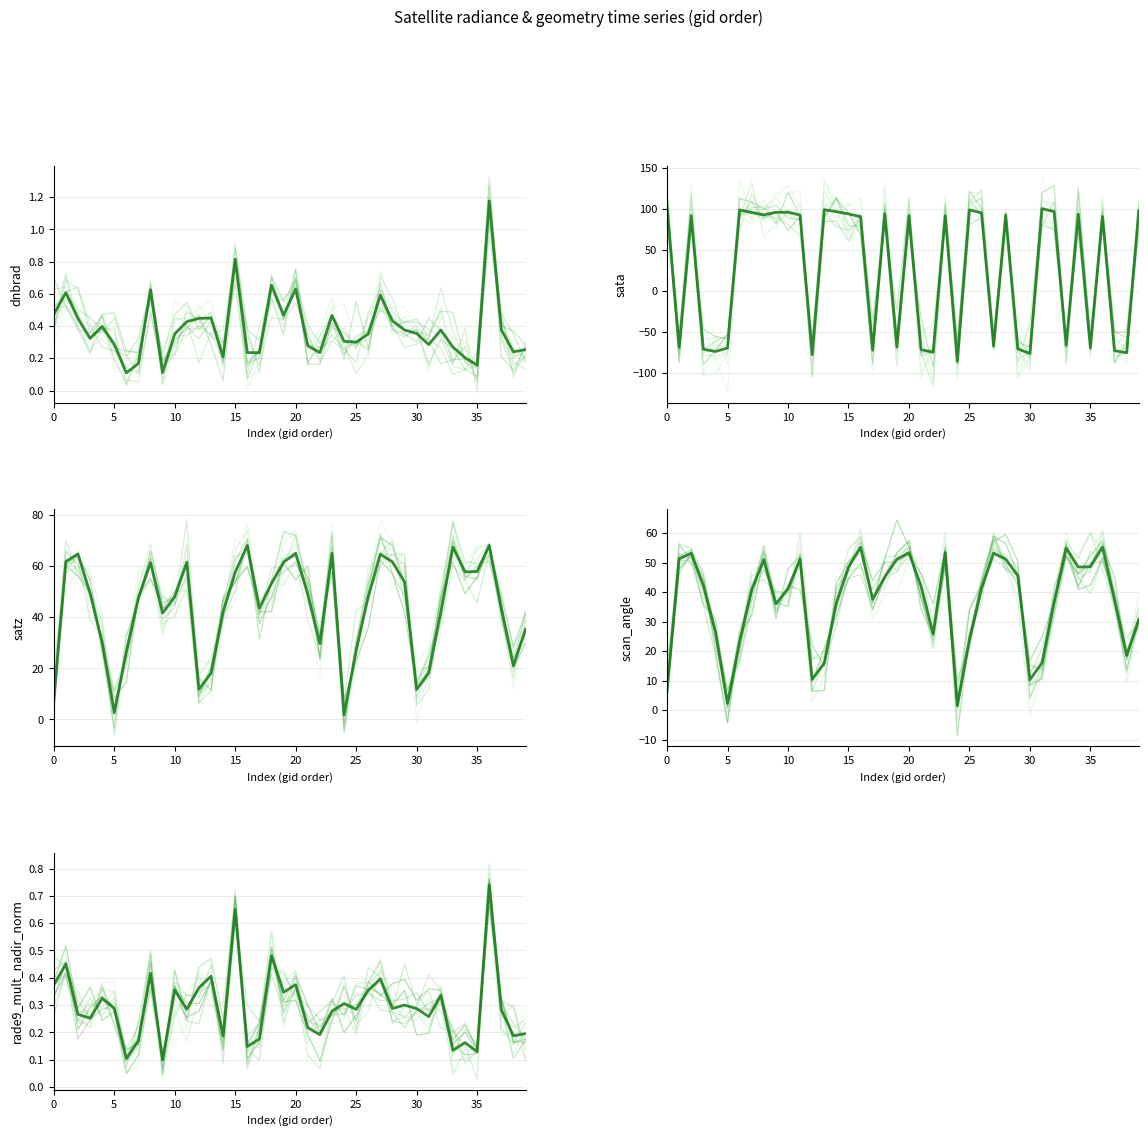

In rade9_mult_nadir_norm, how many points are lower than both neighbors (excluding endpoints)?

14